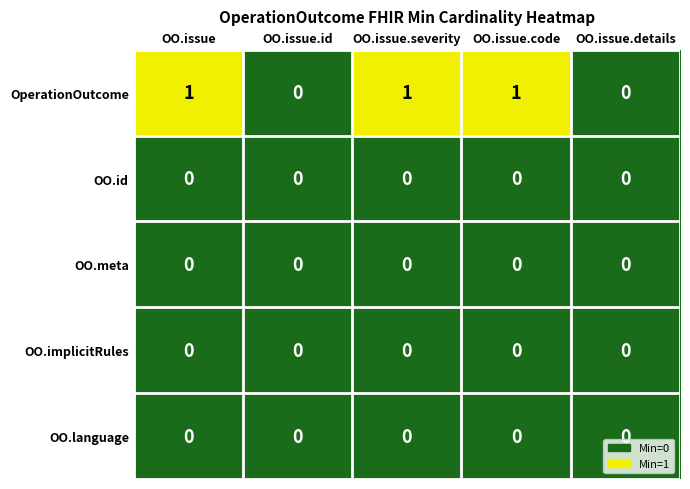

What is the total value across all series at OO.issue?

1